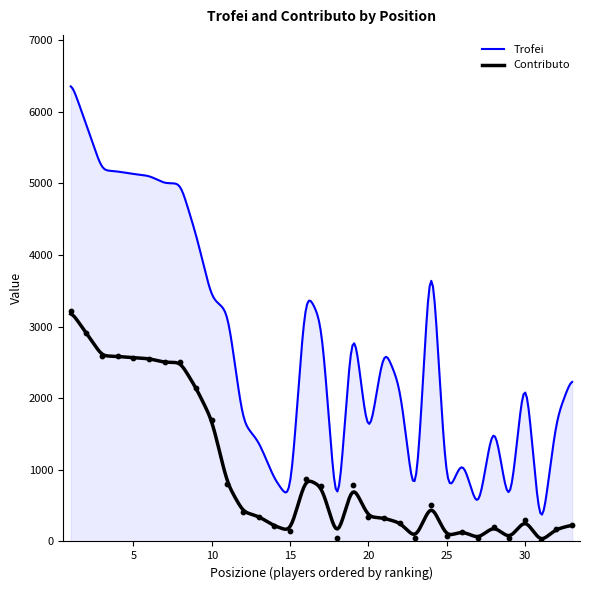

What is the change in value from 14 to 16?

+661